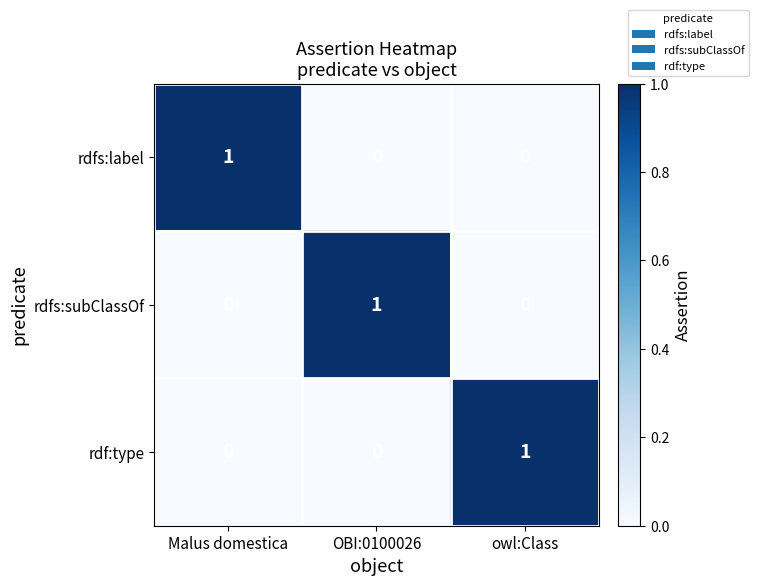

What is the greatest value displayed?

1